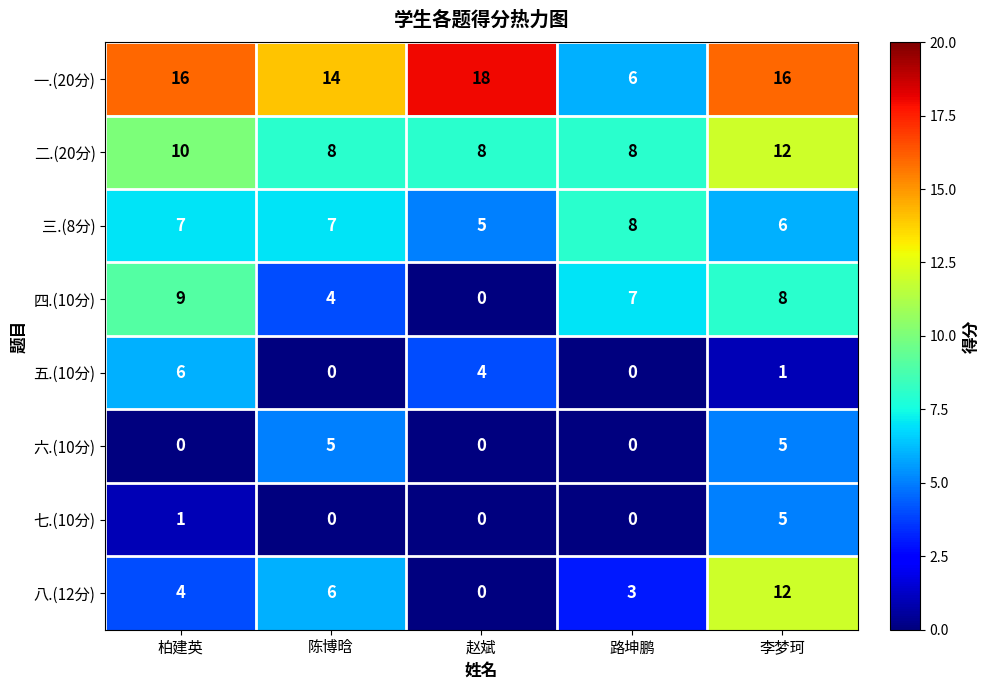

Count the number of categories in the chart.

5